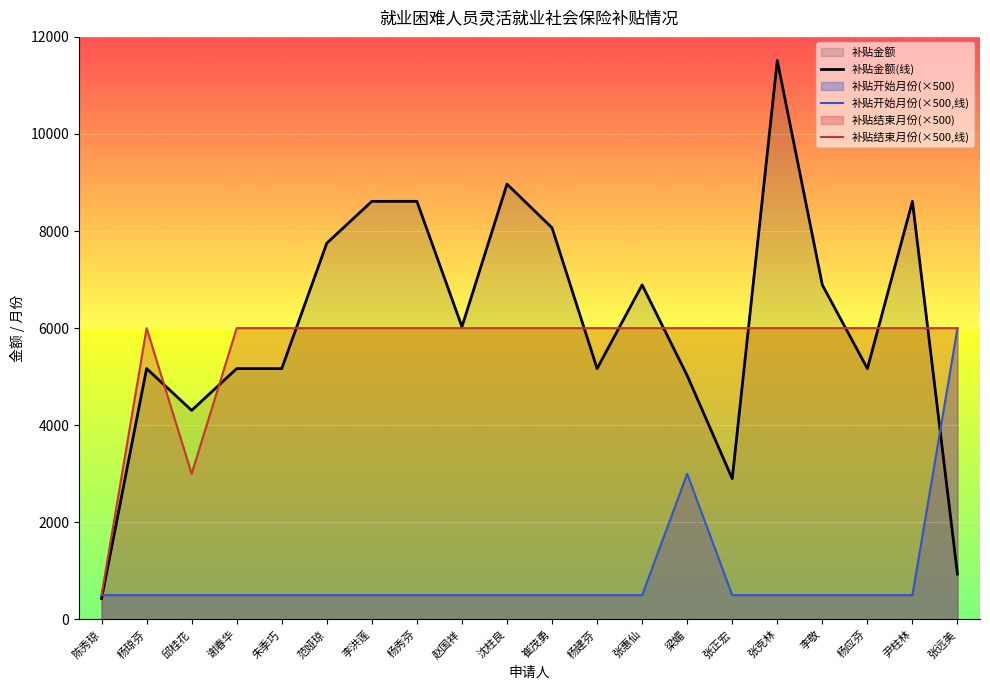

At which category does 补贴结束月份(×500,线) reach its first local peak?

杨琼芬